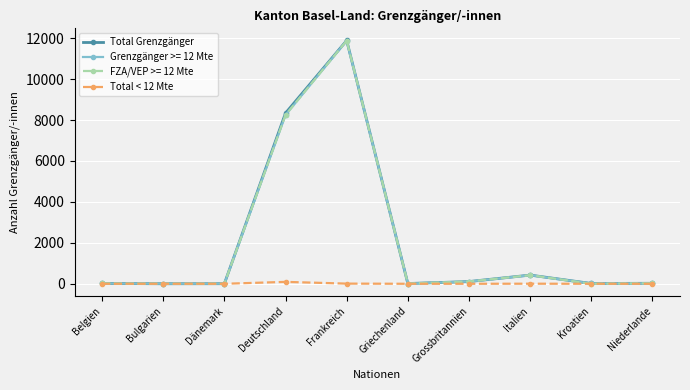

Is the value of Total < 12 Mte at Griechenland greater than the value of Total Grenzgänger at Italien?

No